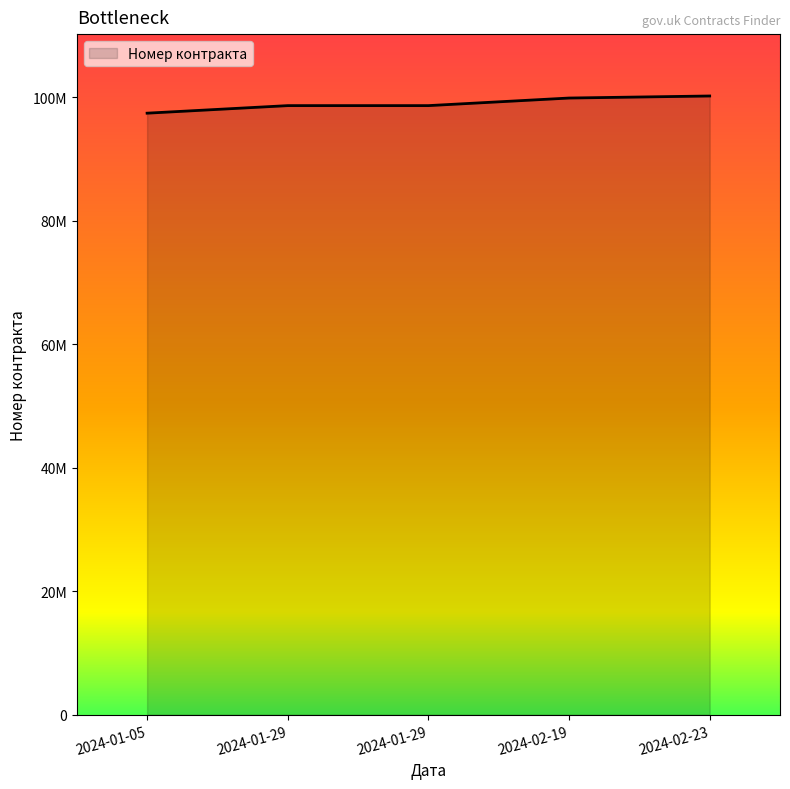

Reading left to right, list all the values displayed in this chart.

97411031	98634081	98634833	99862723	100194720